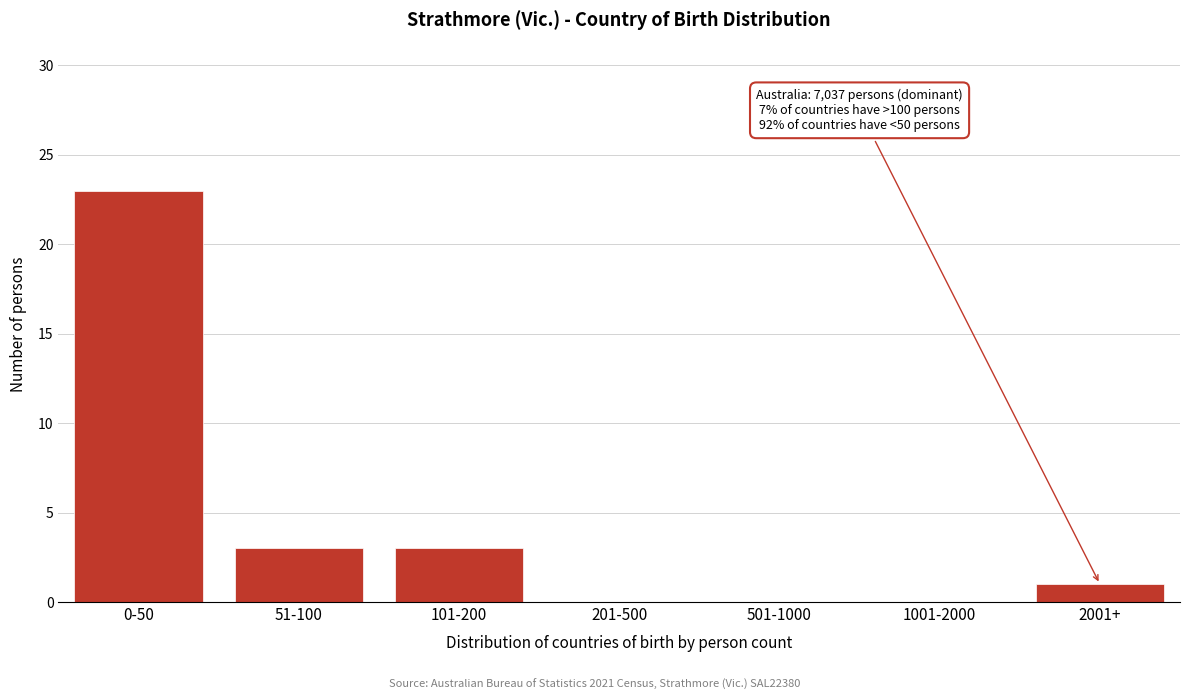

Reading left to right, transcribe all the data shown in this chart.

0-50=23	51-100=3	101-200=3	201-500=0	501-1000=0	1001-2000=0	2001+=1